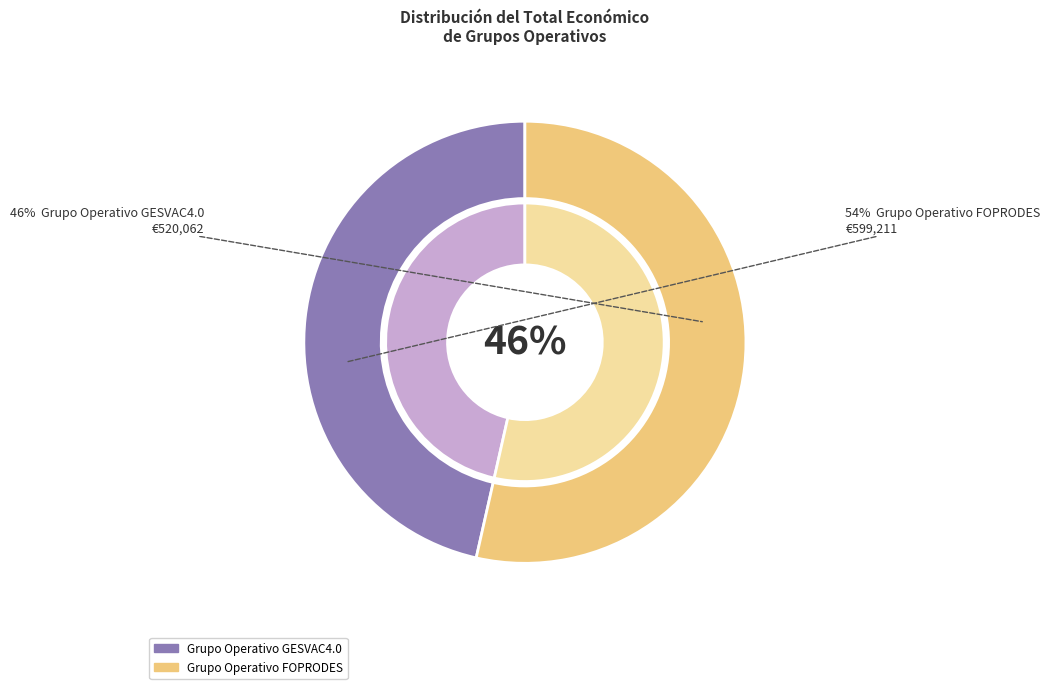

The Grupo Operativo GESVAC4.0 slice represents 46% of the pie. True or false?

True